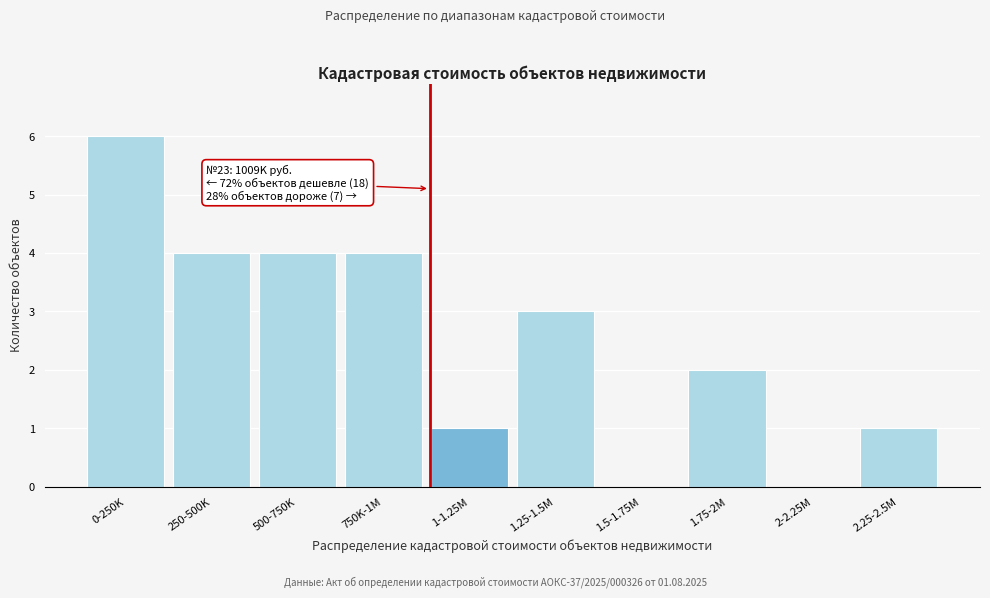

Reading left to right, transcribe all the data shown in this chart.

0-250K=6	250-500K=4	500-750K=4	750K-1M=4	1-1.25M=1	1.25-1.5M=3	1.5-1.75M=0	1.75-2M=2	2-2.25M=0	2.25-2.5M=1